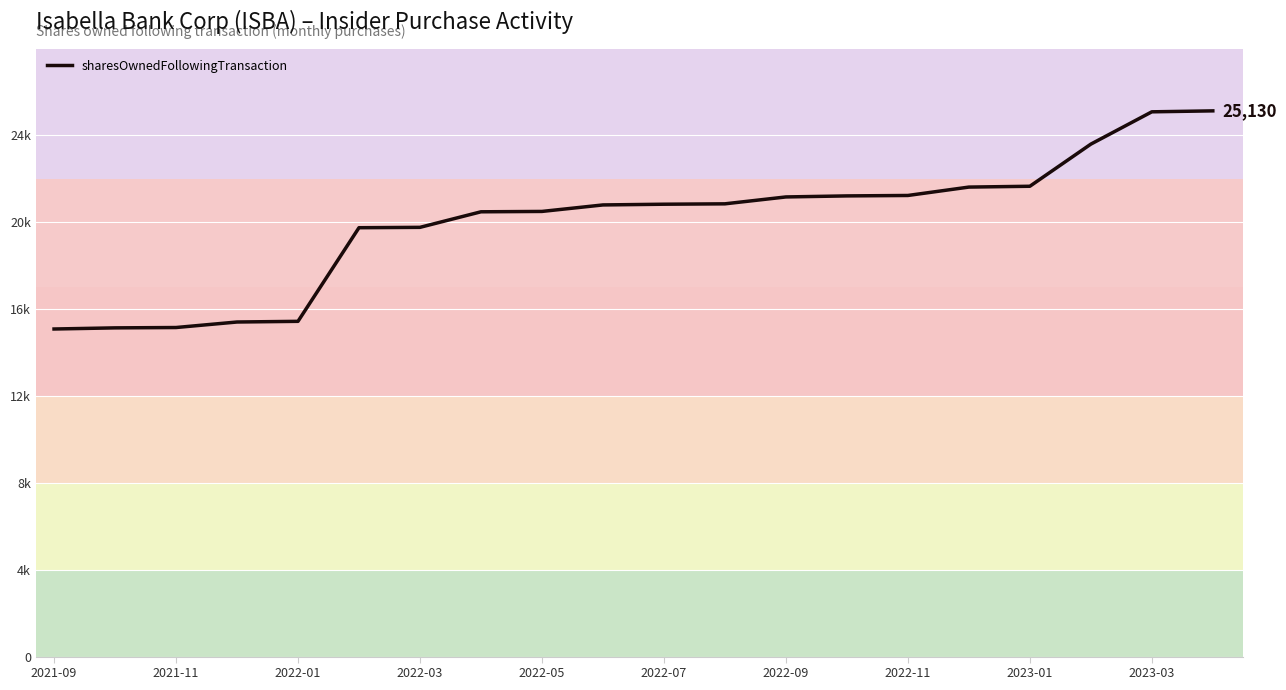

Does the chart display data point markers on the line(s)?

No